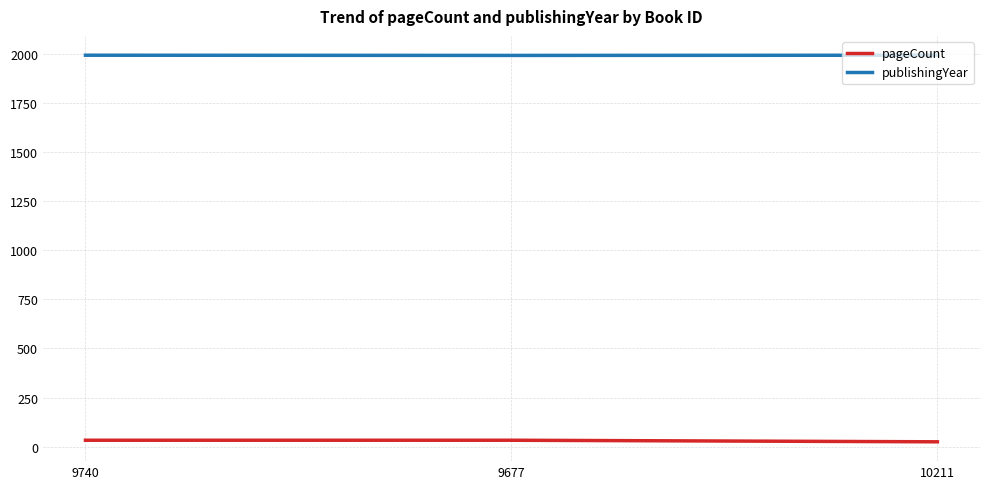

How many pageCount values are between 24 and 32?

3